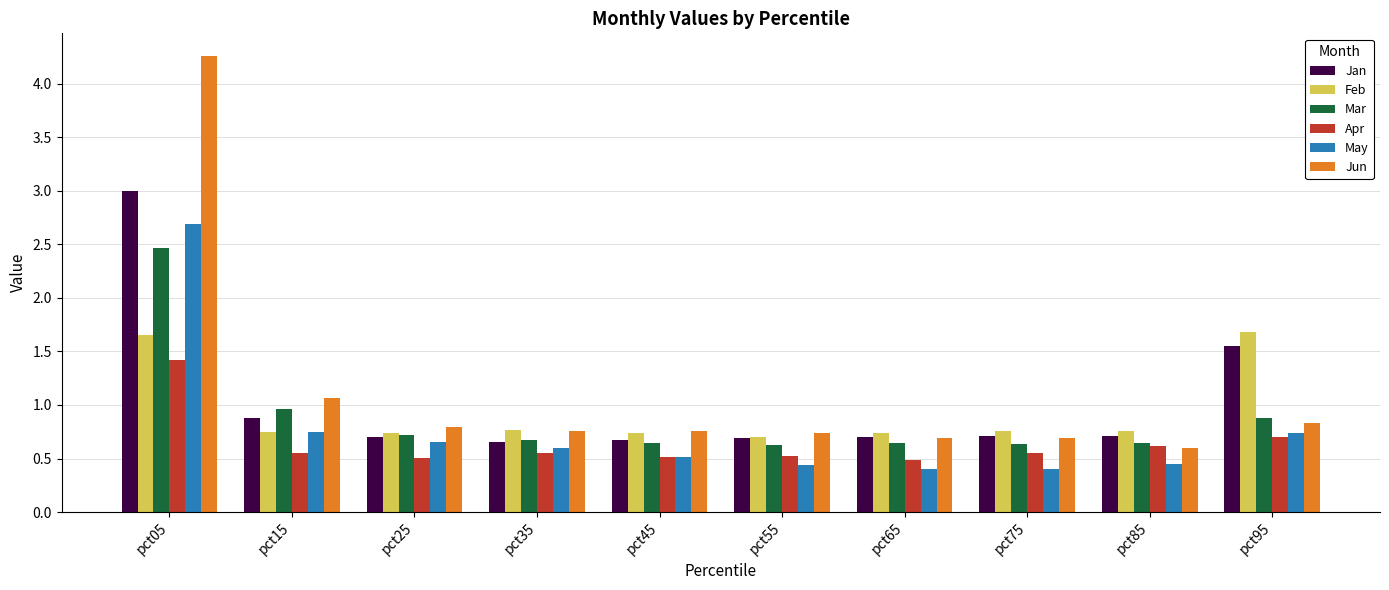

Which series has the widest spread of values?

Jun